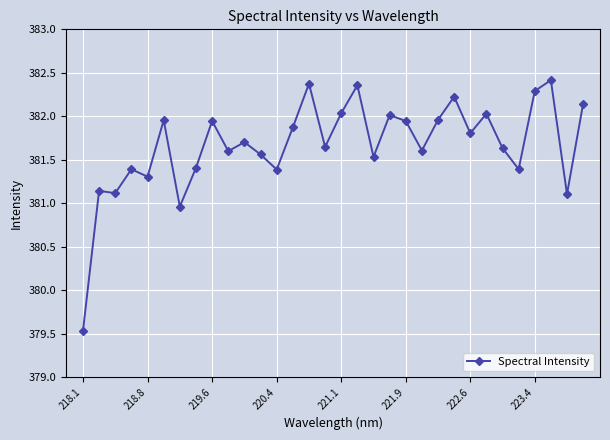

What is the difference between the maximum and minimum values?

2.9